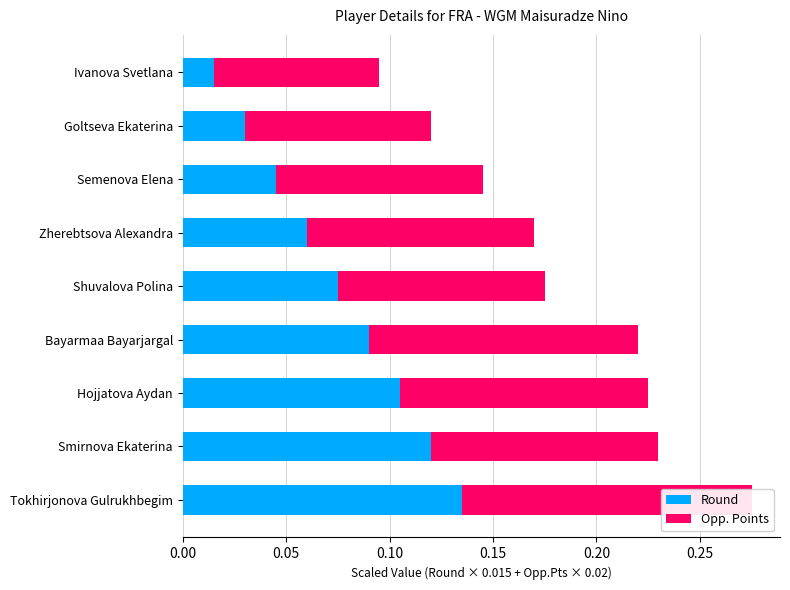

Reading left to right, extract all data points from this chart.

Round: 0.0	0.0	0.0	0.1	0.1	0.1	0.1	0.1	0.1
Opp. Points: 0.1	0.1	0.1	0.1	0.1	0.1	0.1	0.1	0.1